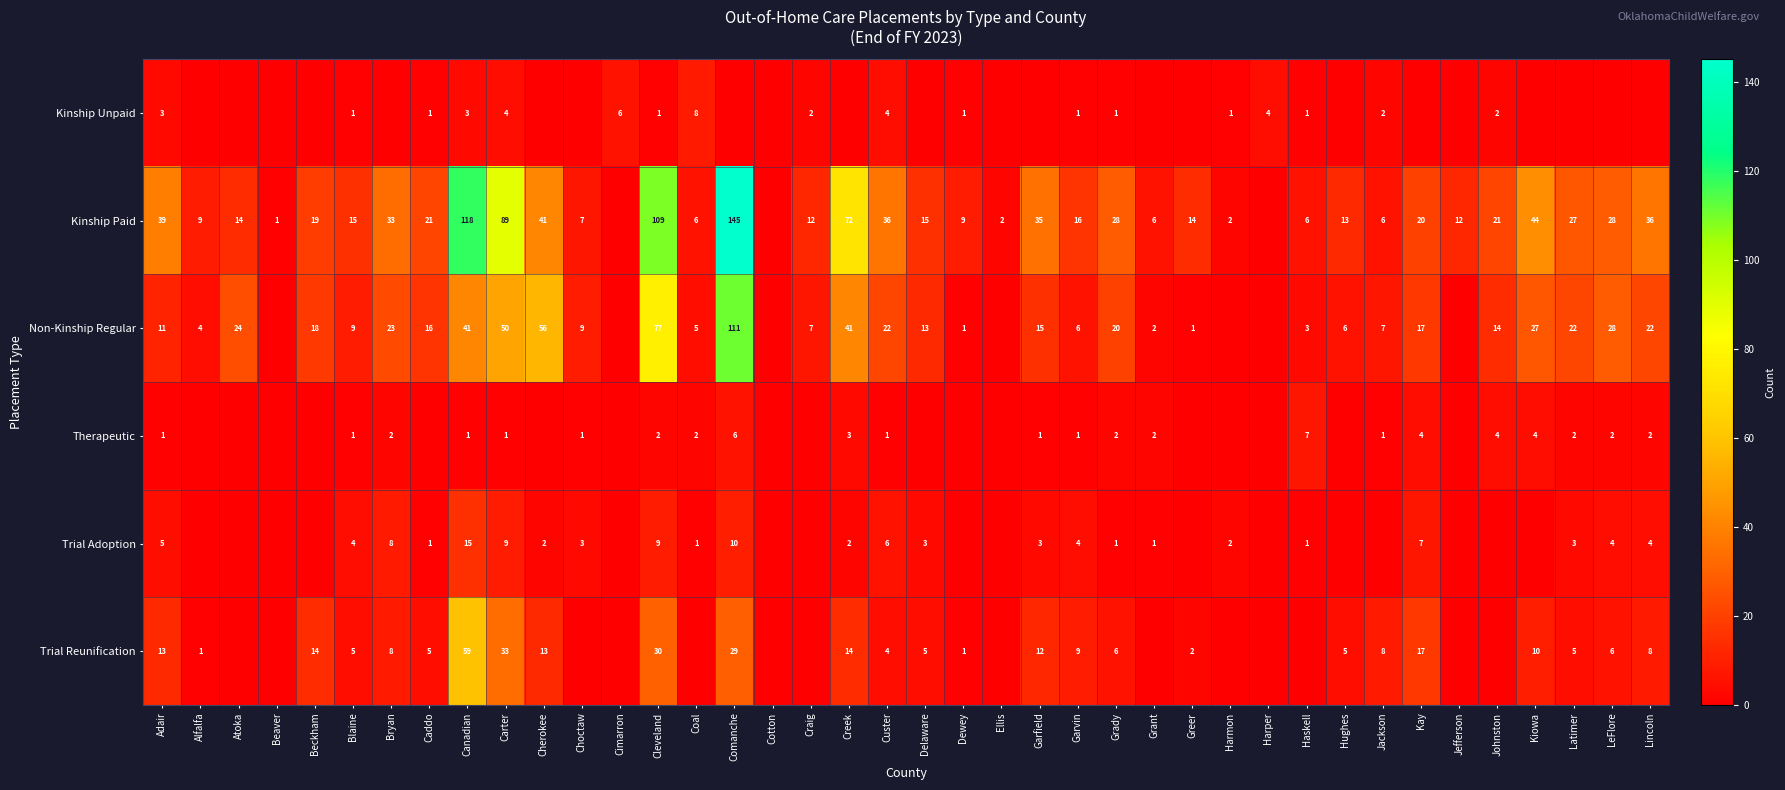

What is the maximum value shown in the chart?

145